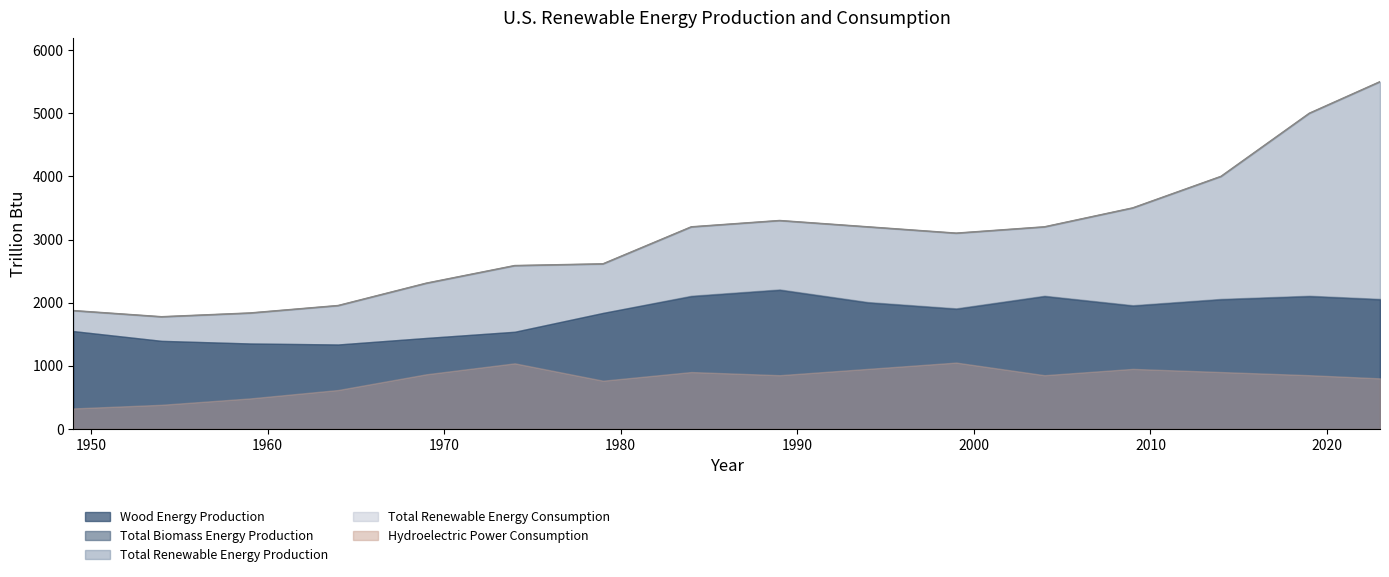

What is the sum of the Wood Energy Production values at 1959 and 1969?

2793.4